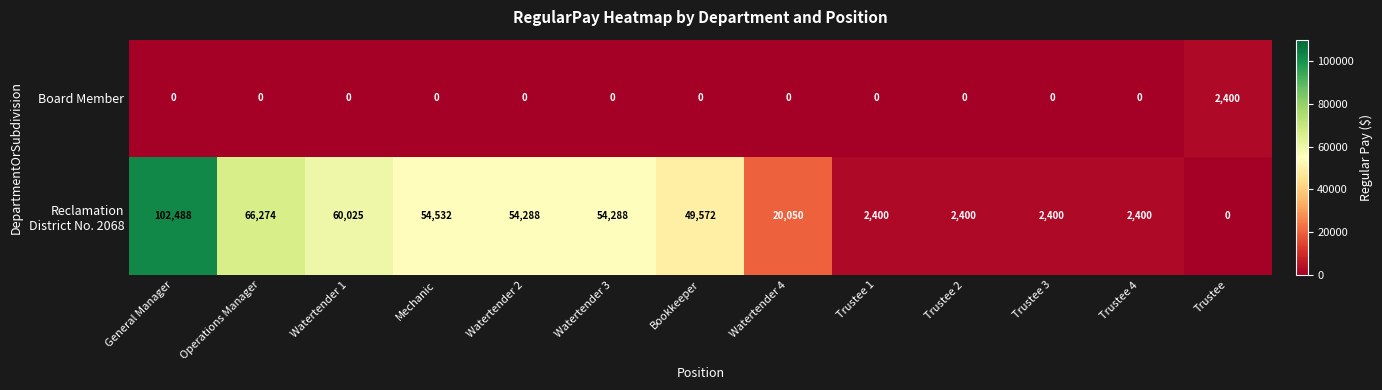

Is it true that Board Member equals 0 at Operations Manager?

True